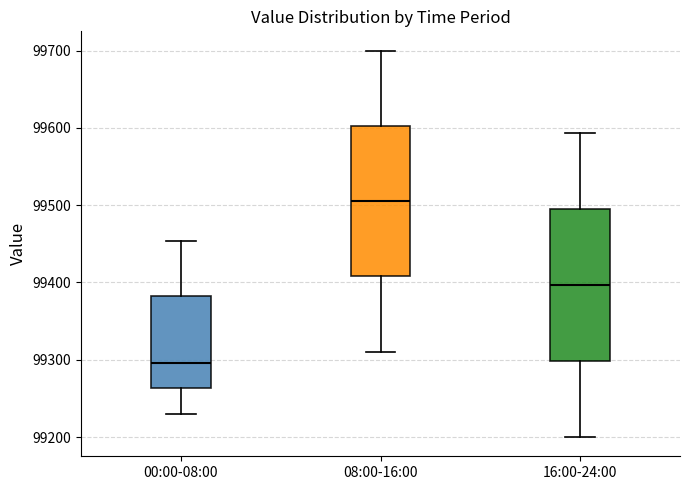

Reading left to right, transcribe this box plot: for each box, give where its median line is, the range the box spans, and where its two whiskers end, as read against the y-axis. The values are not printed on the chart, so give them approximately, as read against the axis.

00:00-08:00: median 99300, box 99260 to 99380, whiskers 99230 to 99450
08:00-16:00: median 99510, box 99410 to 99600, whiskers 99310 to 99700
16:00-24:00: median 99400, box 99300 to 99500, whiskers 99200 to 99590